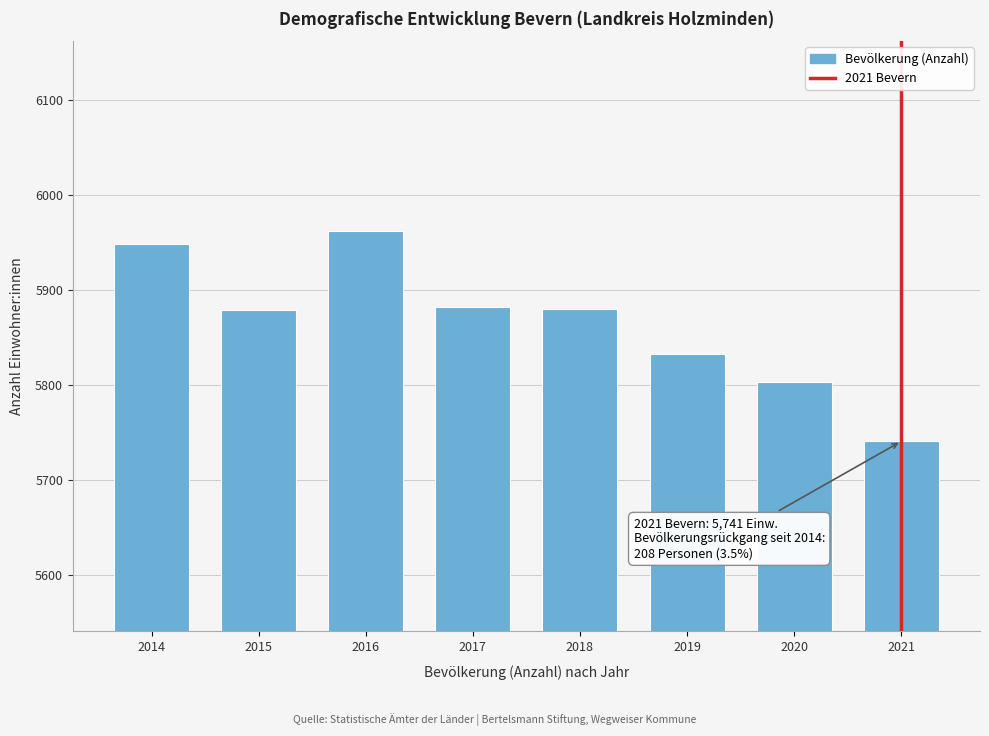

What is the difference between the maximum and minimum values?

221